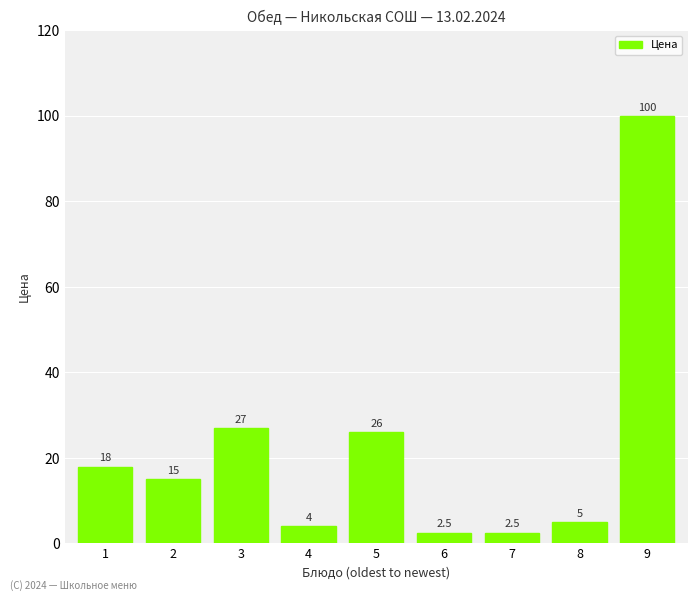

Count the number of data series in this chart.

1